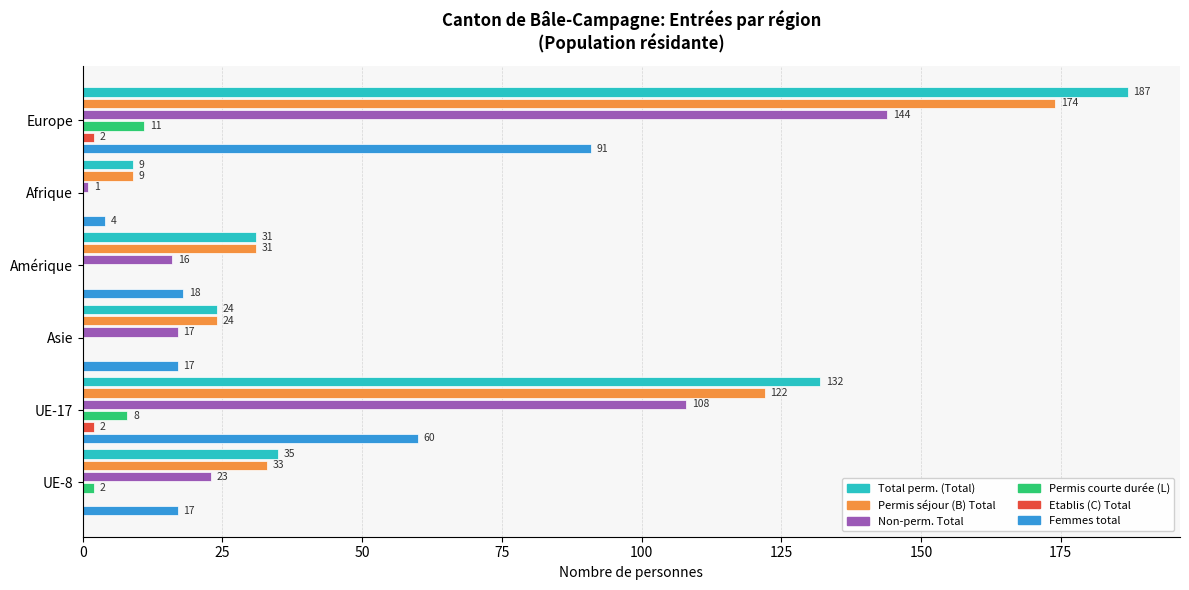

What is the maximum value shown in the chart?

187